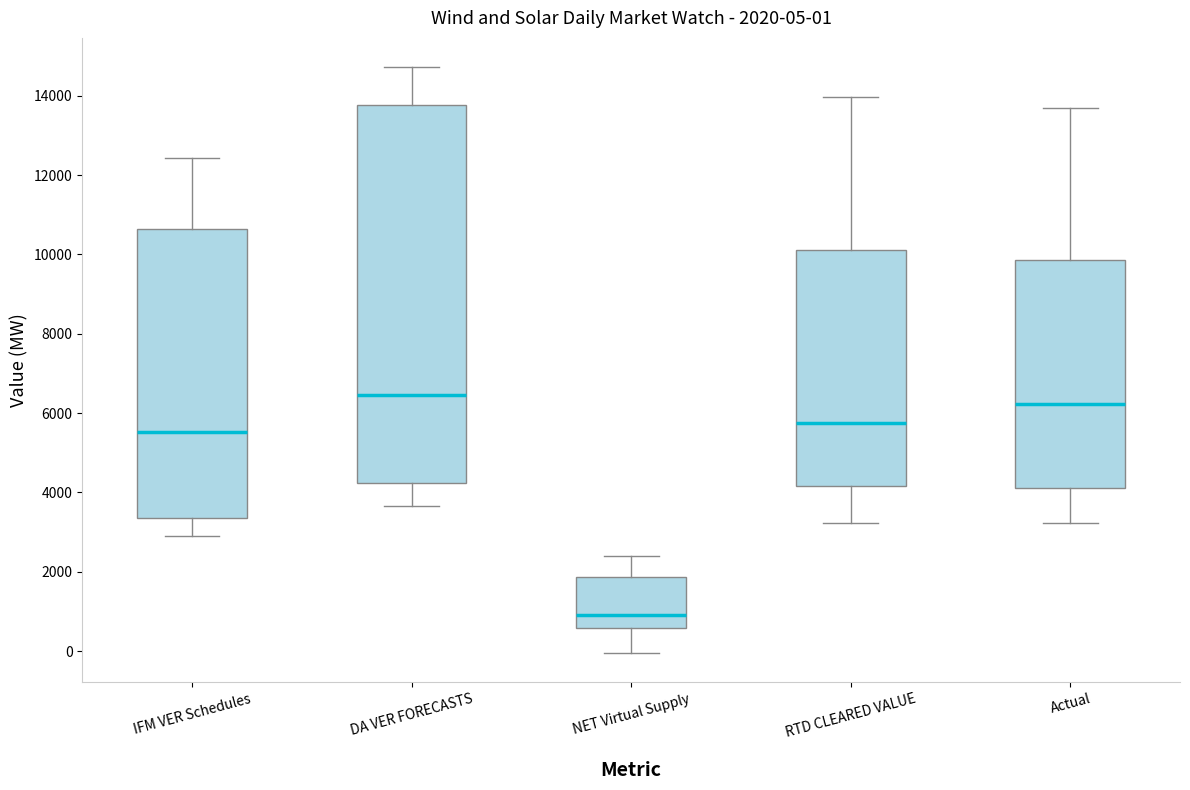

Which box's median line is the highest?

DA VER FORECASTS